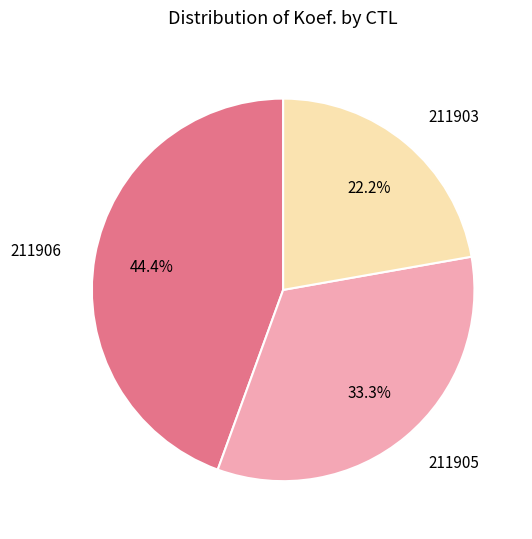

To the nearest percent, what percentage of the pie is 211905?

33%